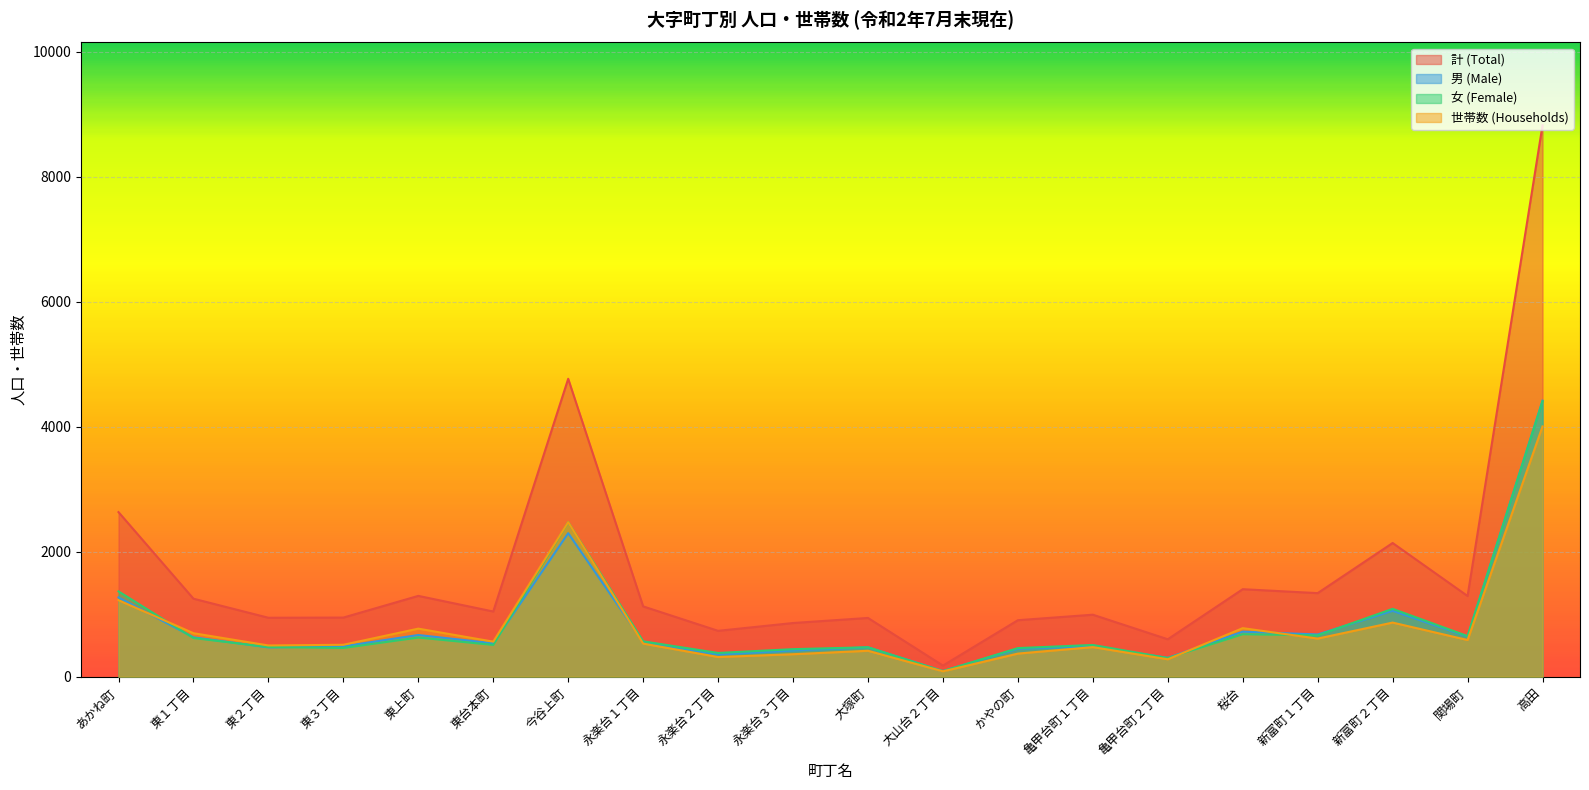

Which series has the largest total across all categories?

計 (Total)